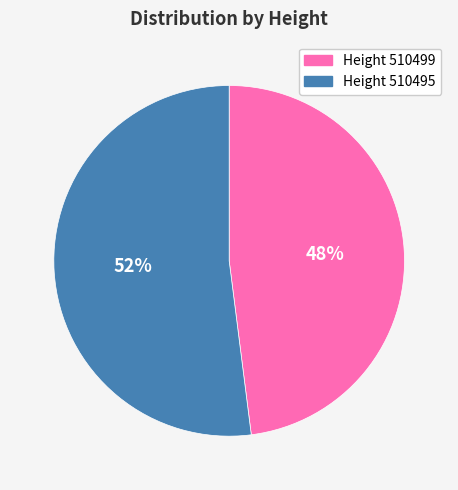

How many segments does this pie chart have?

2